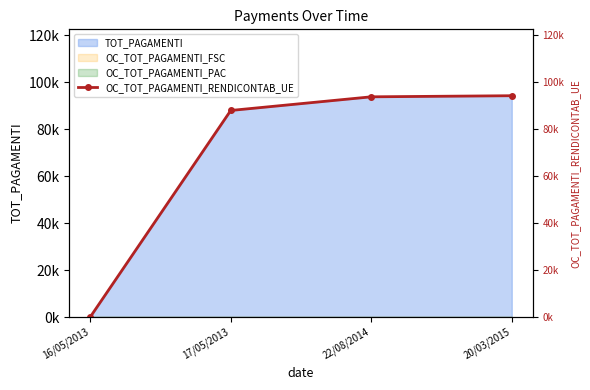

What is the change in value from 22/08/2014 to 20/03/2015?

+466.3